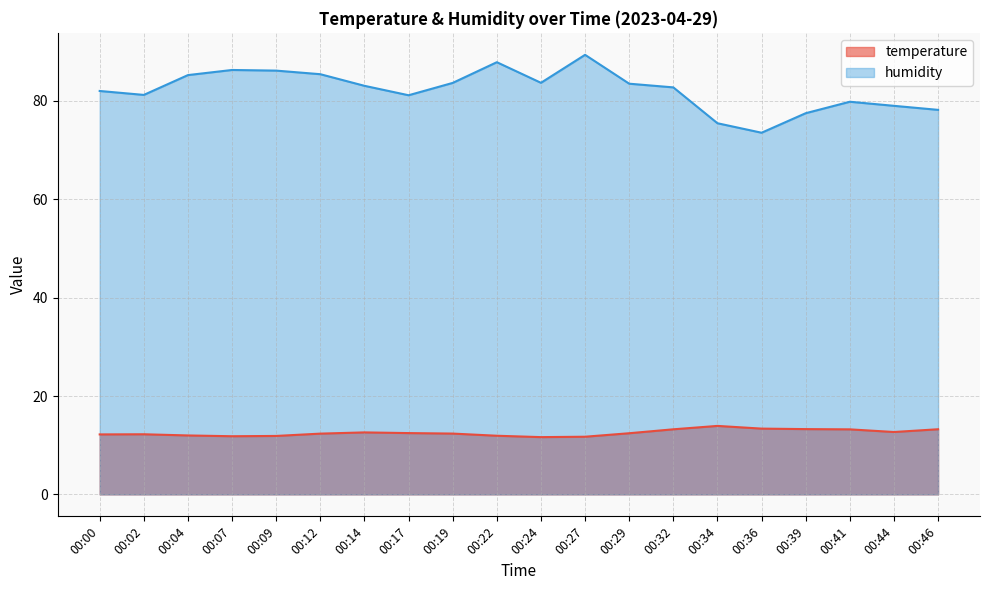

Rank the series by their maximum value, from highest to lowest.

humidity, temperature